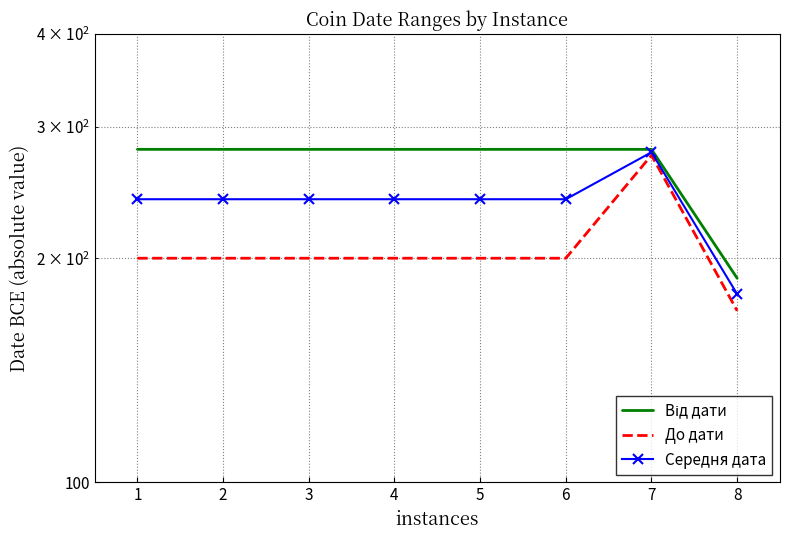

At which category is the sum across all series the highest?

7